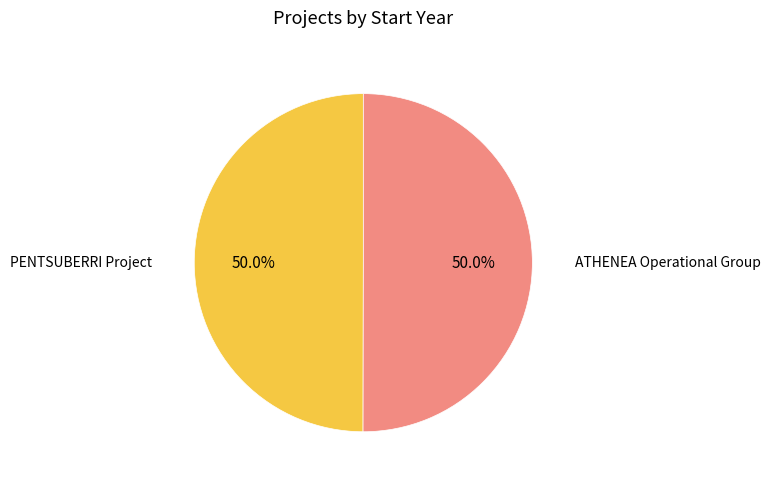

To the nearest percent, what percentage of the pie is ATHENEA Operational Group?

50%